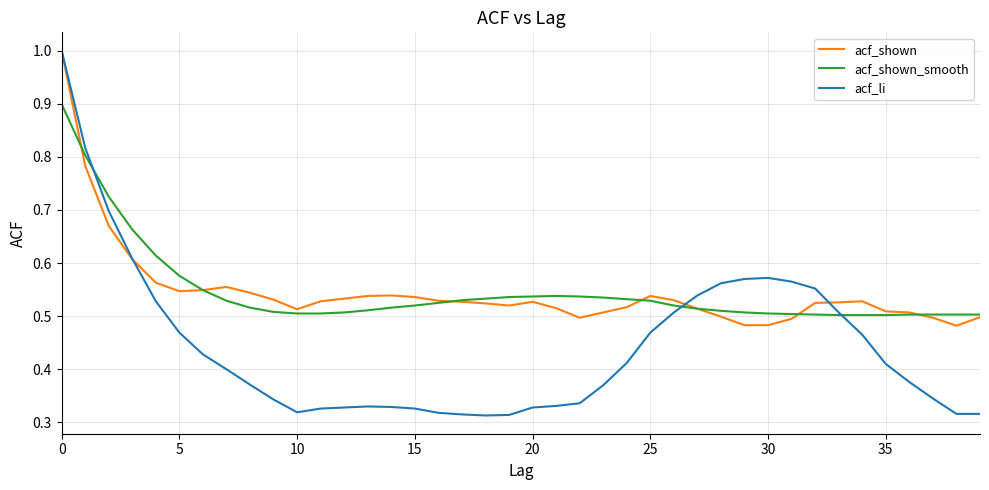

Which series has the largest range (max minus min)?

acf_li